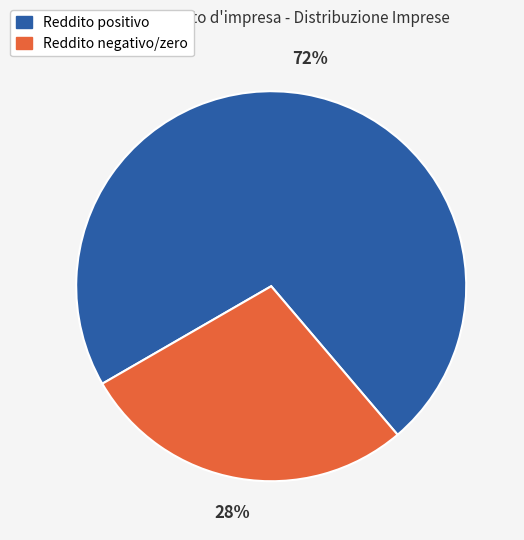

Is there any slice that represents more than half of the pie?

Yes